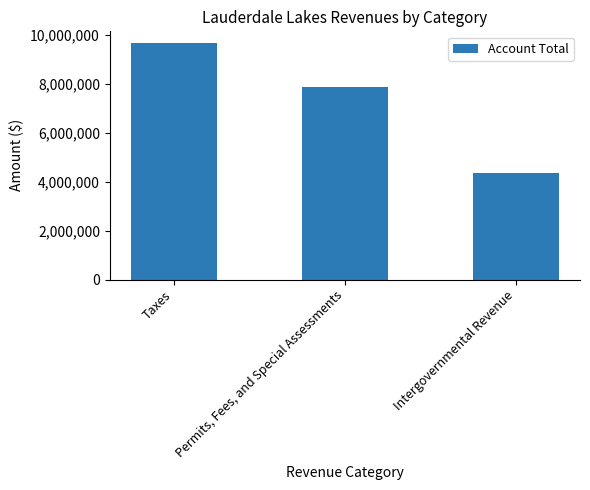

What is the sum of the values at Taxes and Permits, Fees, and Special Assessments?

17517217